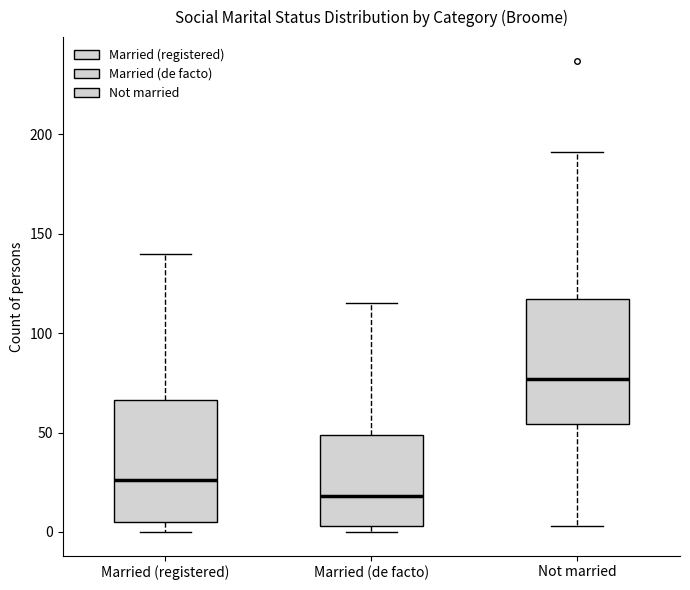

Reading left to right, transcribe this box plot: for each box, give where its median line is, the range the box spans, and where its two whiskers end, as read against the y-axis. The values are not printed on the chart, so give them approximately, as read against the axis.

Married (registered): median 25, box 5 to 65, whiskers 0 to 140
Married (de facto): median 20, box 5 to 50, whiskers 0 to 115
Not married: median 75, box 55 to 115, whiskers 5 to 190